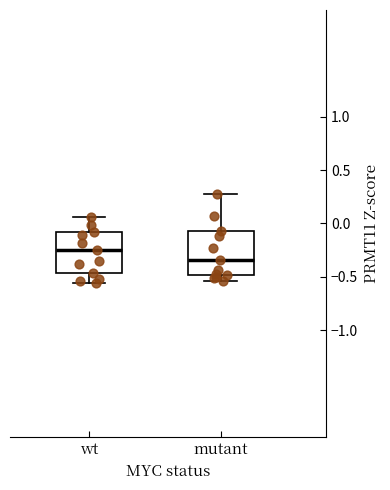

Reading left to right, read every box against the y-axis: the position of its median line, the range the box covers, and the ends of its whiskers. The values are not printed on the chart, so give them approximately, as read against the axis.

wt: median -0.25, box -0.45 to -0.10, whiskers -0.55 to 0.05
mutant: median -0.35, box -0.50 to -0.05, whiskers -0.55 to 0.30